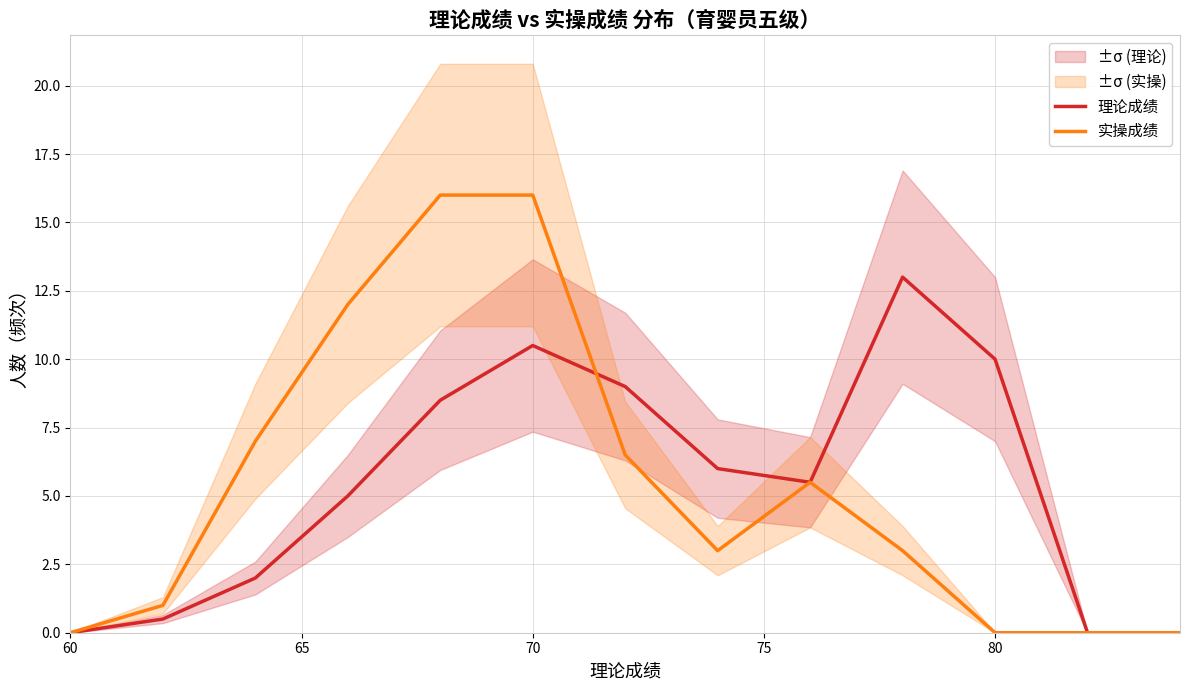

What is the sum of all 理论成绩 values?

70.0